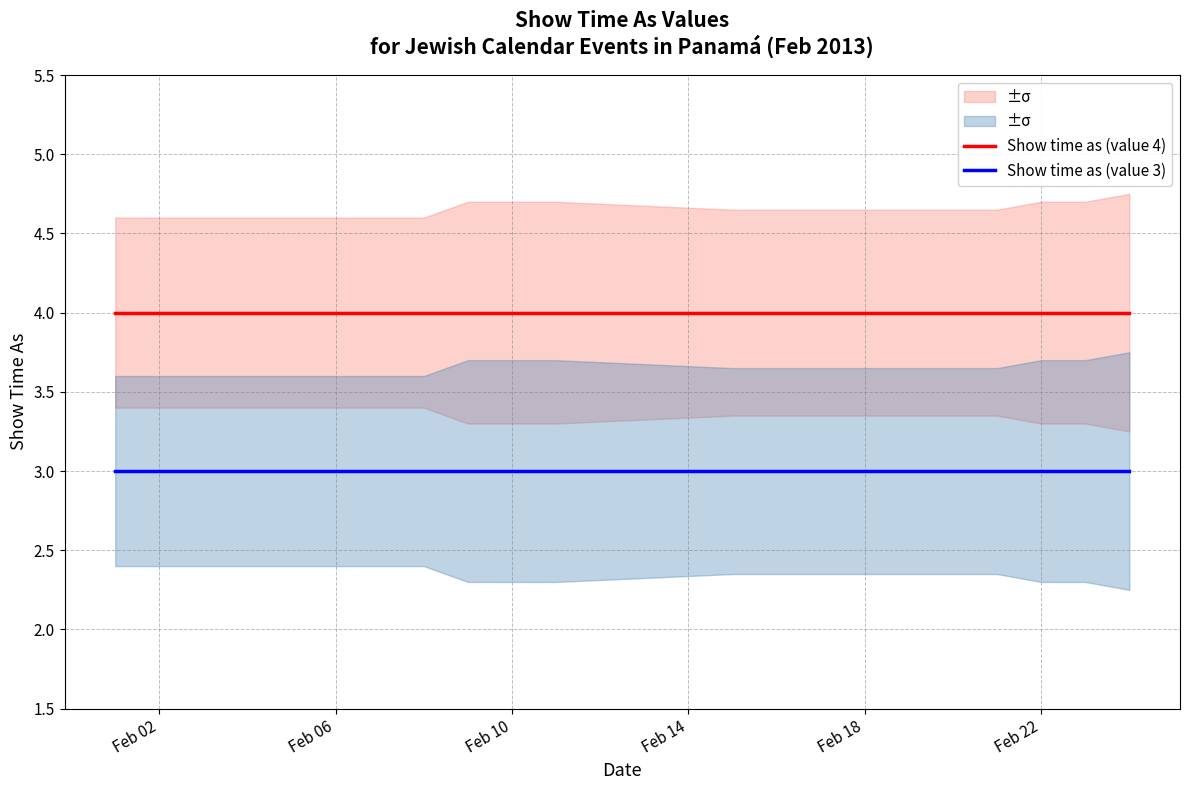

True or false: Show time as (value 4) and Show time as (value 3) cross at least once.

False